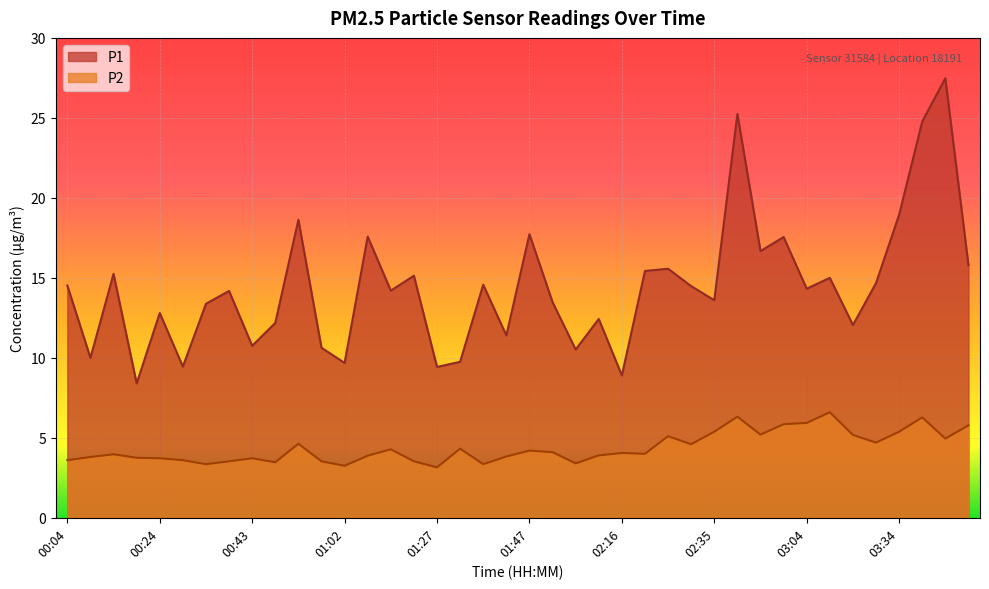

Between 00:14 and 03:53, which series saw the biggest shift?

P1